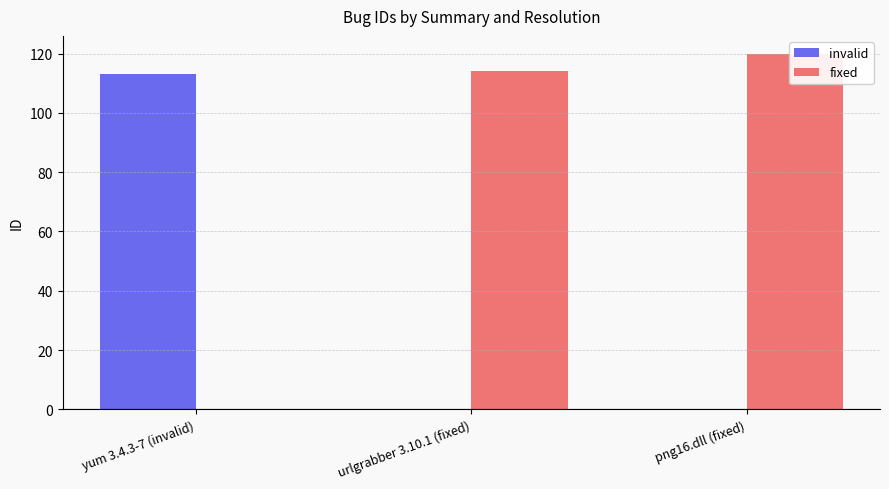

The value of invalid at urlgrabber 3.10.1 (fixed) is 71. True or false?

False